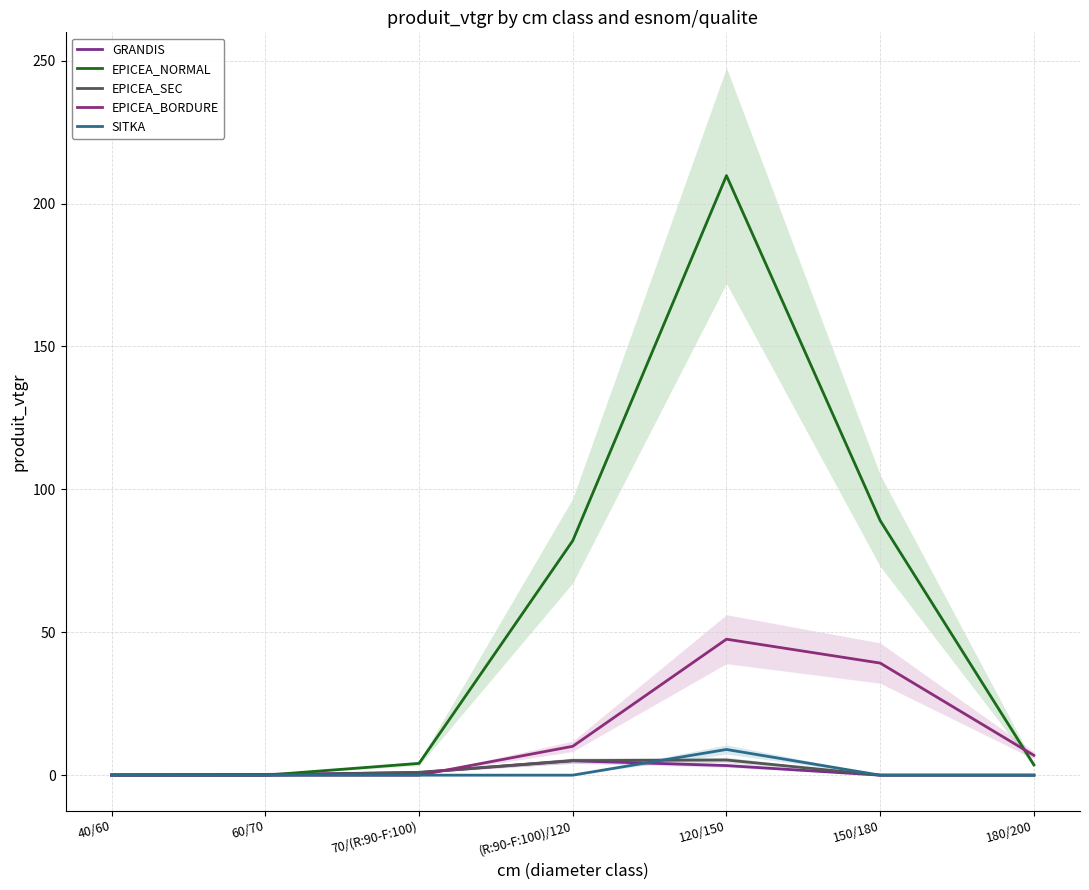

In SITKA, how many points are higher than both neighbors (excluding endpoints)?

1